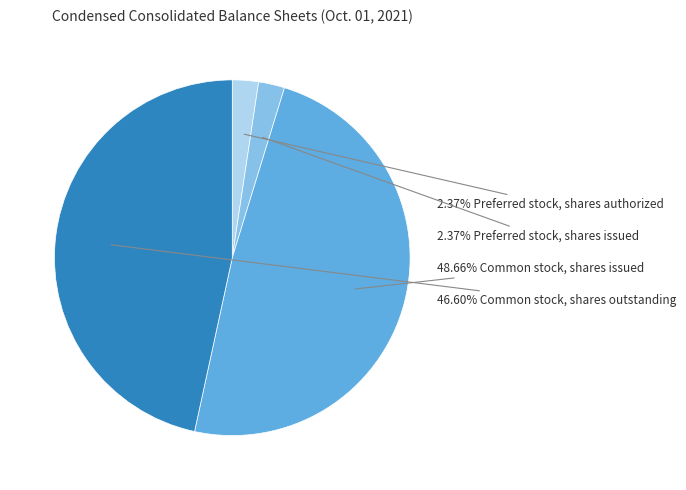

Is there any slice that represents more than half of the pie?

No